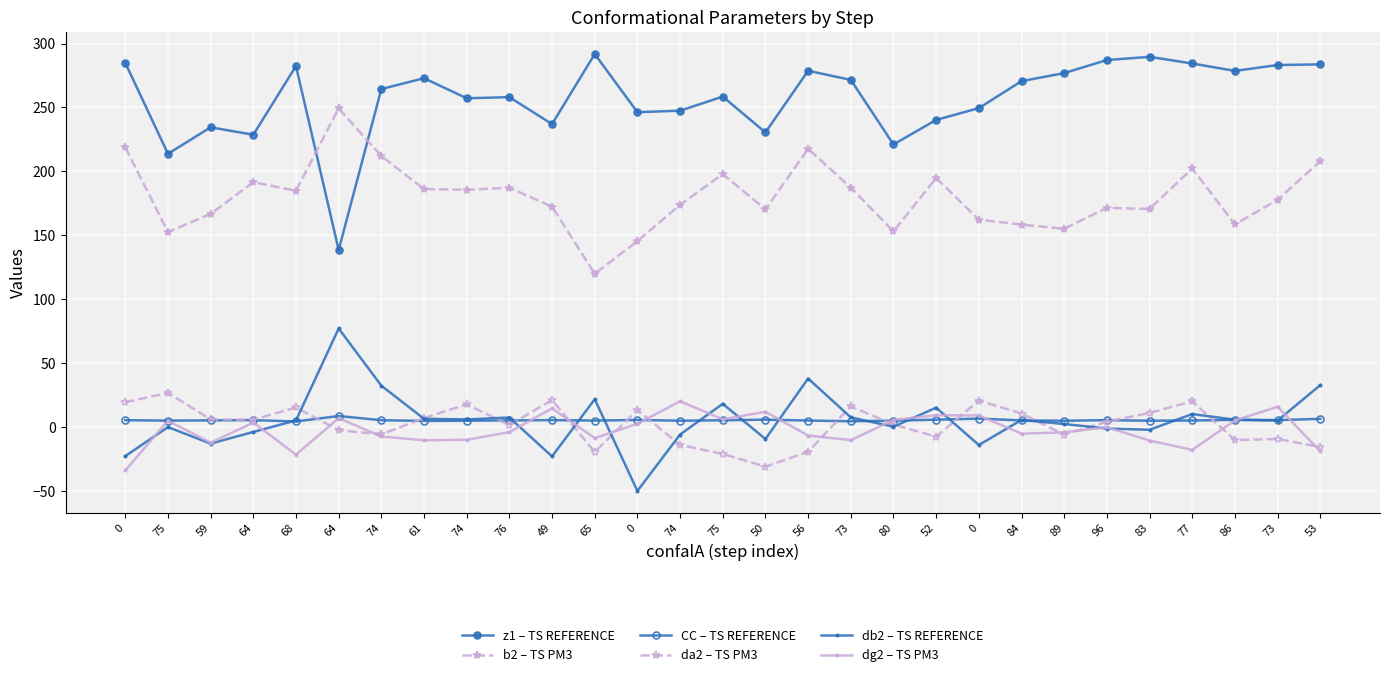

How many lines are shown in the chart?

6